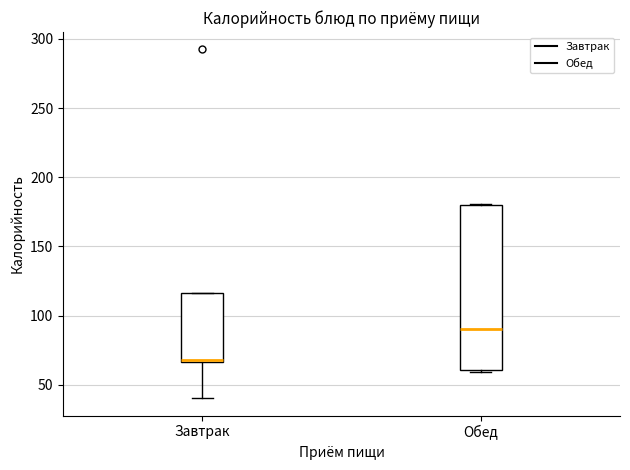

Where is the lower edge of the box for Обед on the y-axis? The values are not printed on the chart, so give them approximately, as read against the axis.

60